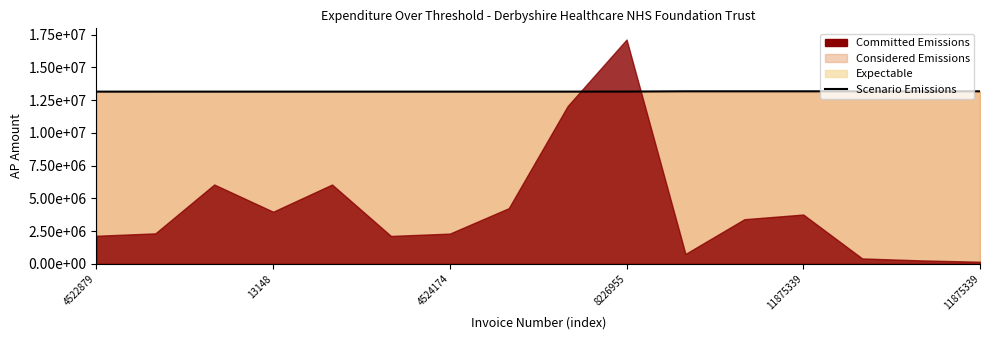

Where does the data first go above 13141066?

8226955